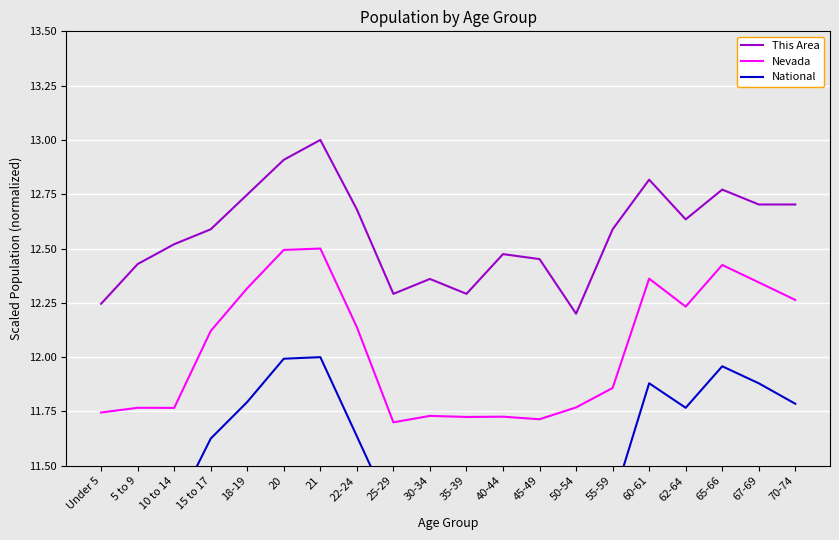

At how many categories does at least one series exceed 12?

20